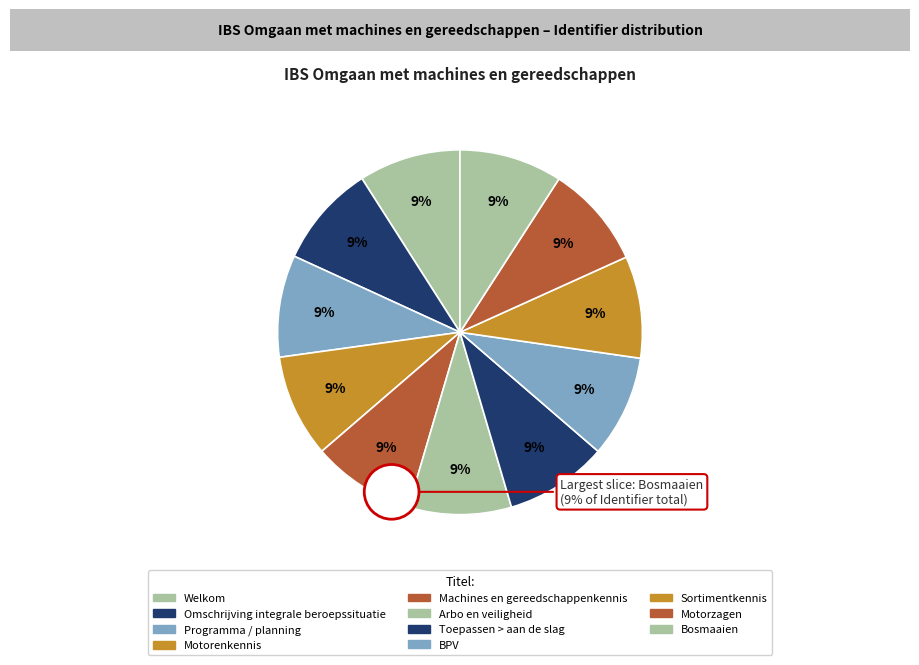

Count the number of slices in the pie.

11